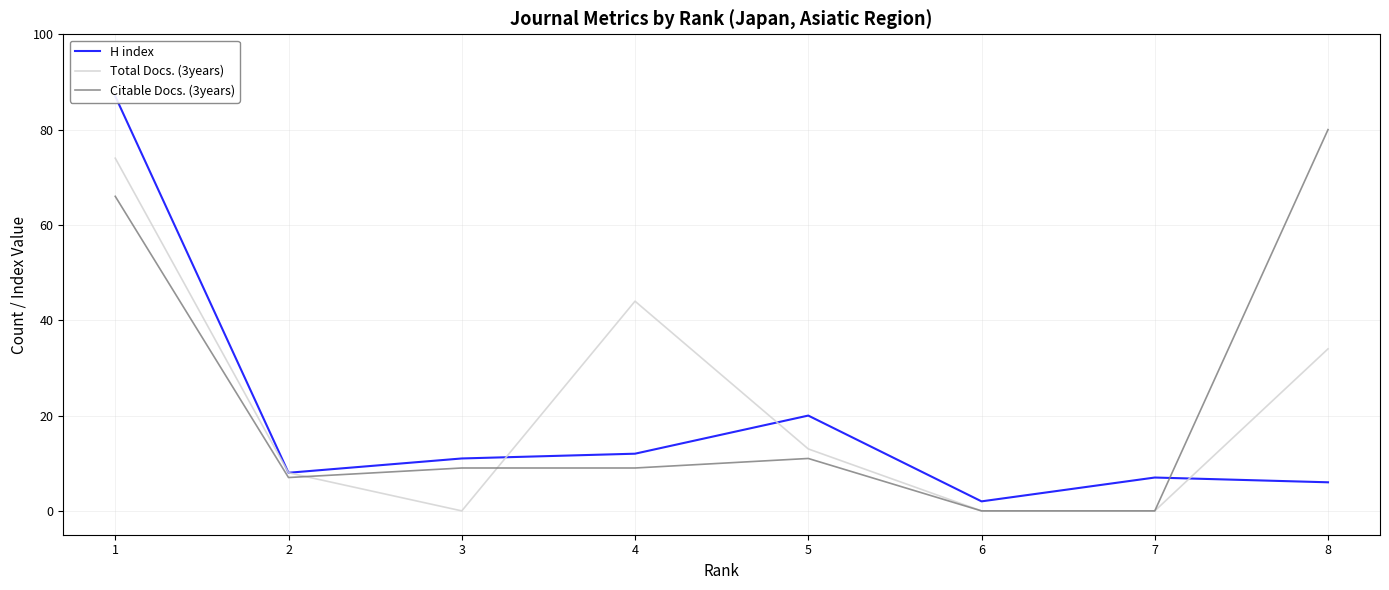

How many data points in Citable Docs. (3years) are above 9?

3